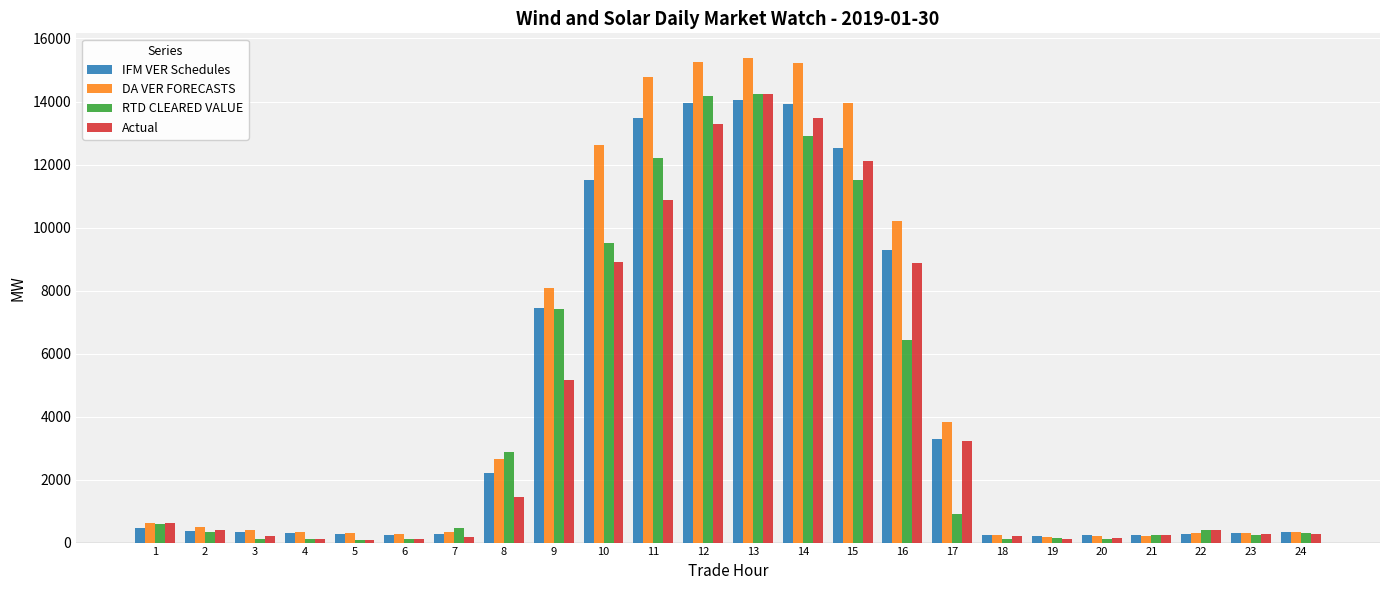

What is the difference between the maximum and minimum values in the RTD CLEARED VALUE series?

14145.9